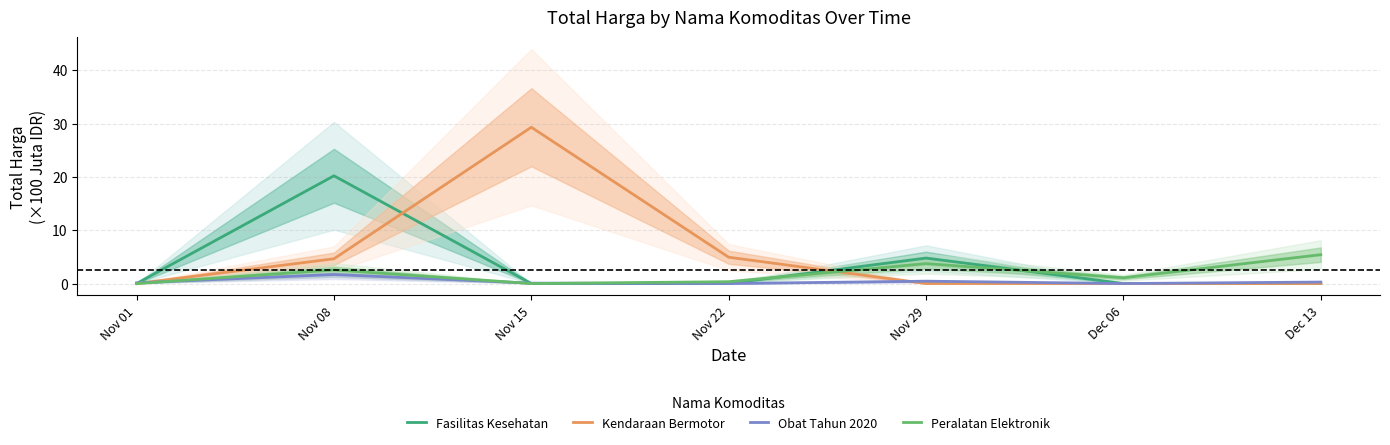

True or false: Obat Tahun 2020 and Peralatan Elektronik cross at least once.

True